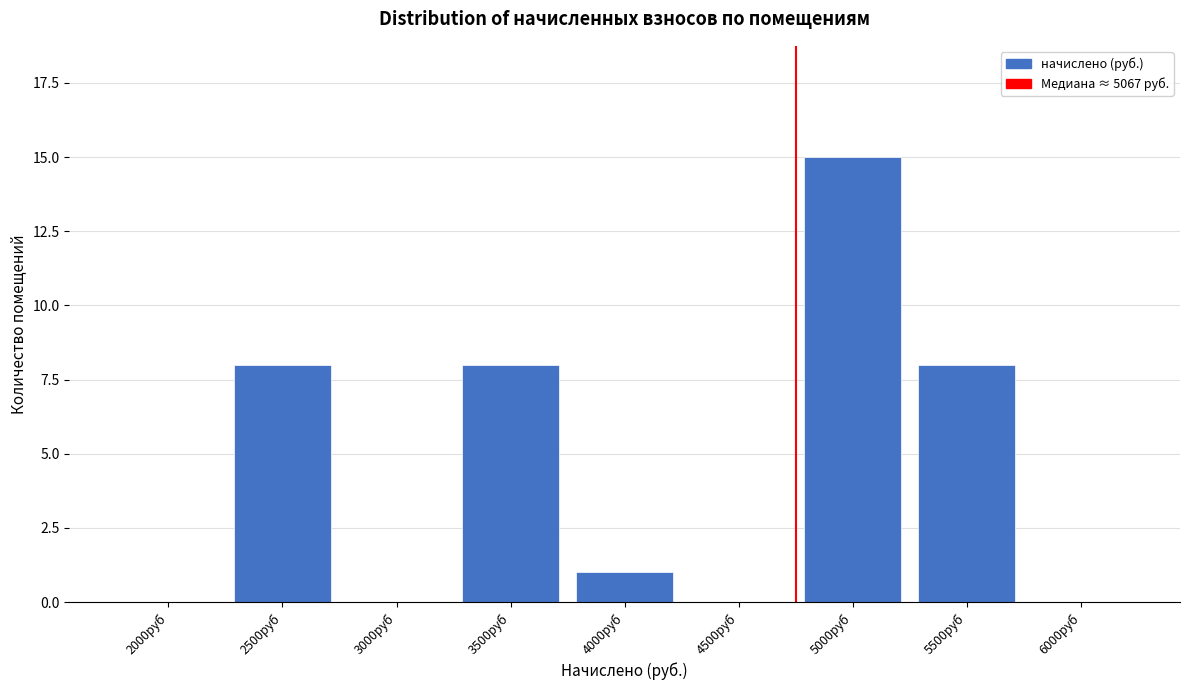

Reading right to left, extract all data points from this chart.

6000руб=0	5500руб=8	5000руб=15	4500руб=0	4000руб=1	3500руб=8	3000руб=0	2500руб=8	2000руб=0